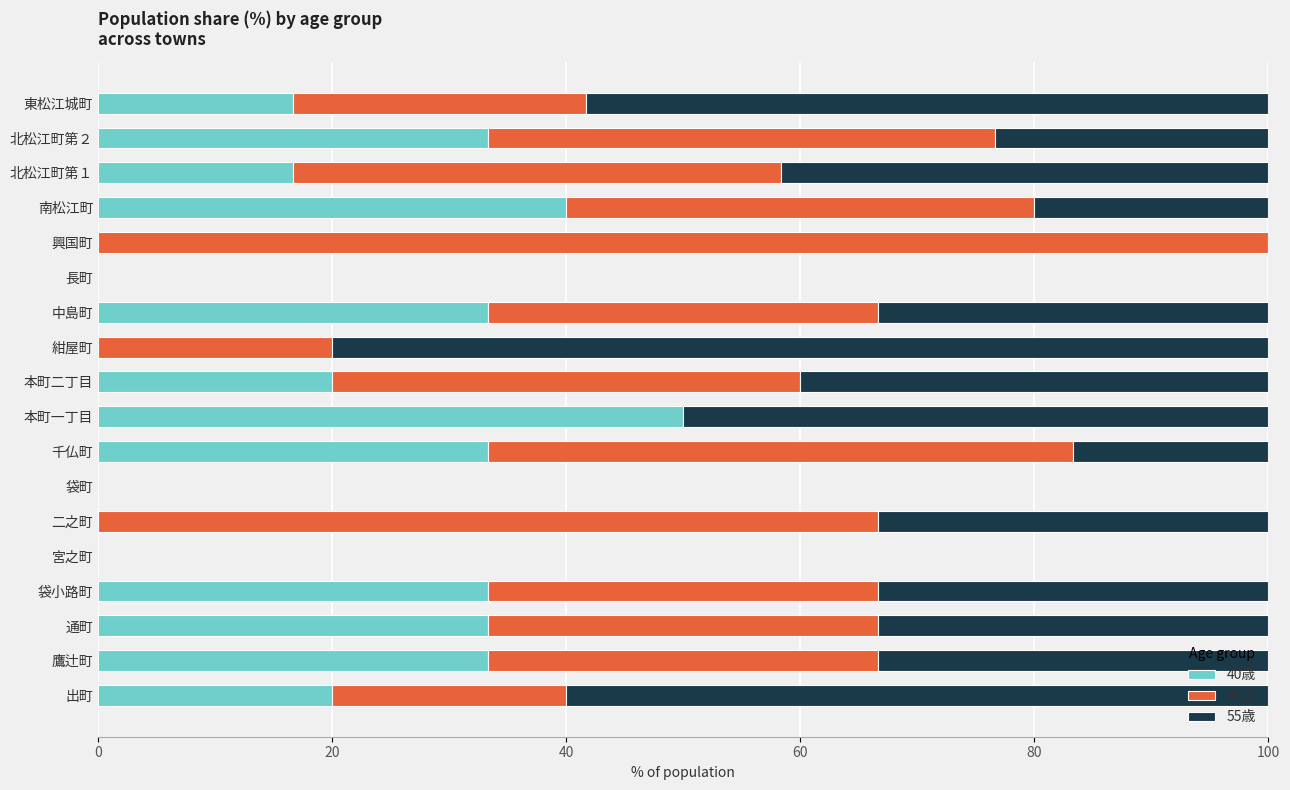

At which label does 40歳 reach its peak?

本町一丁目